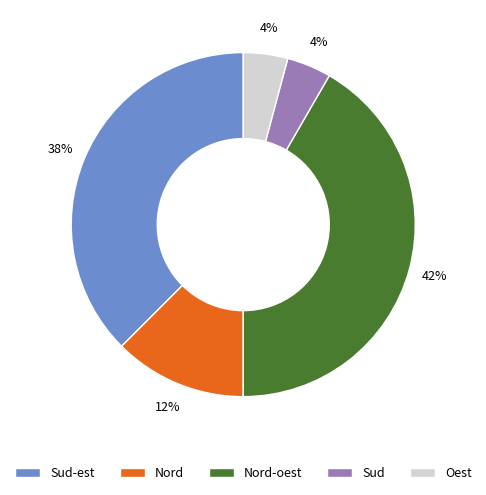

Which has a higher value, Sud-est or Oest?

Sud-est